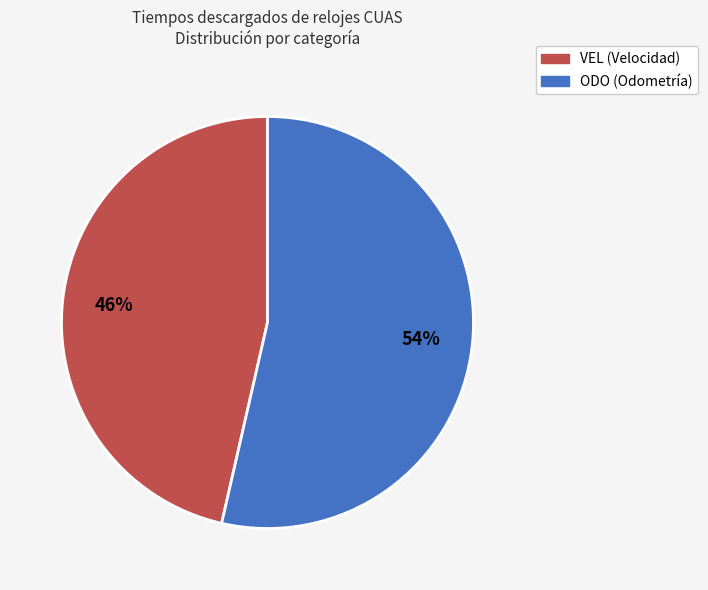

What is the ratio of the value at VEL to the value at ODO?

0.9